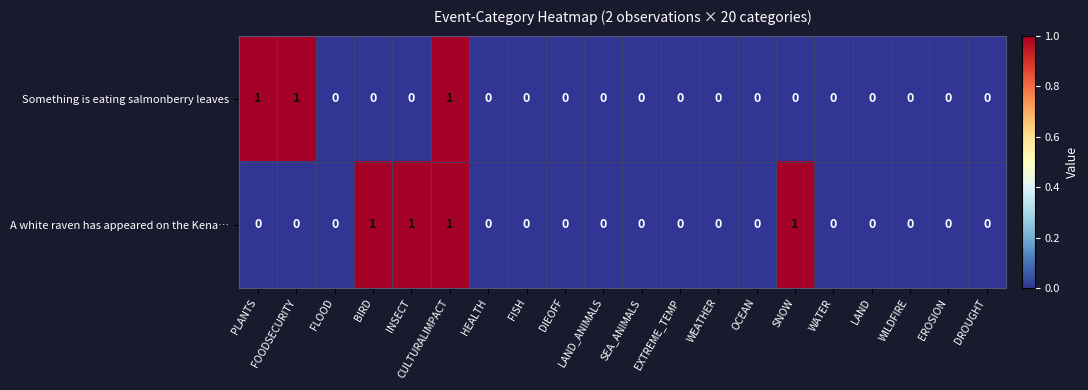

What is the sum of all Something is eating salmonberry leaves values?

3